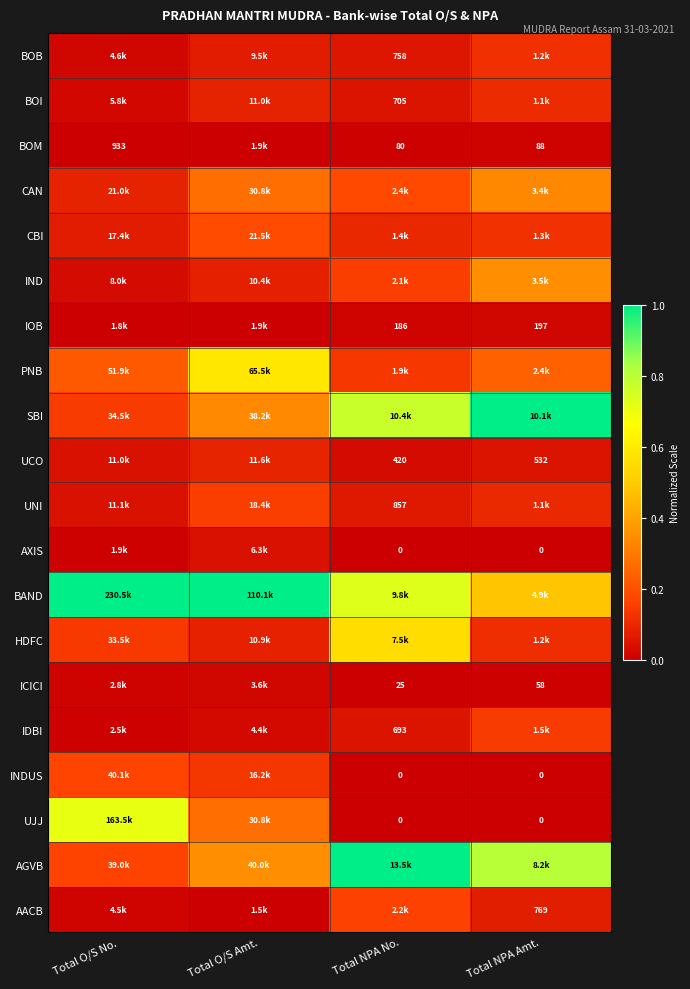

The value of INDUS at Total NPA Amt. is 0.0. True or false?

True